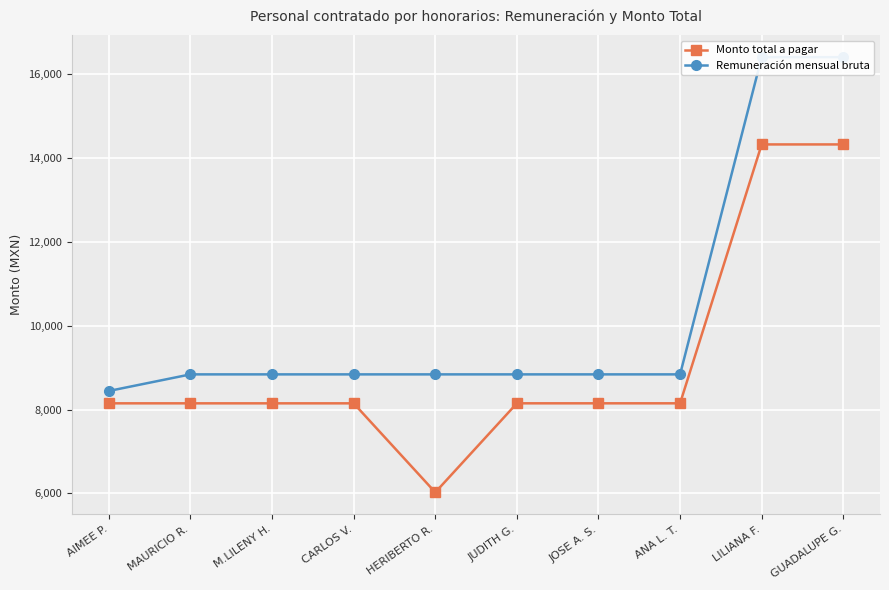

Which has a higher value, CARLOS V. or M.LILENY H.?

CARLOS V.